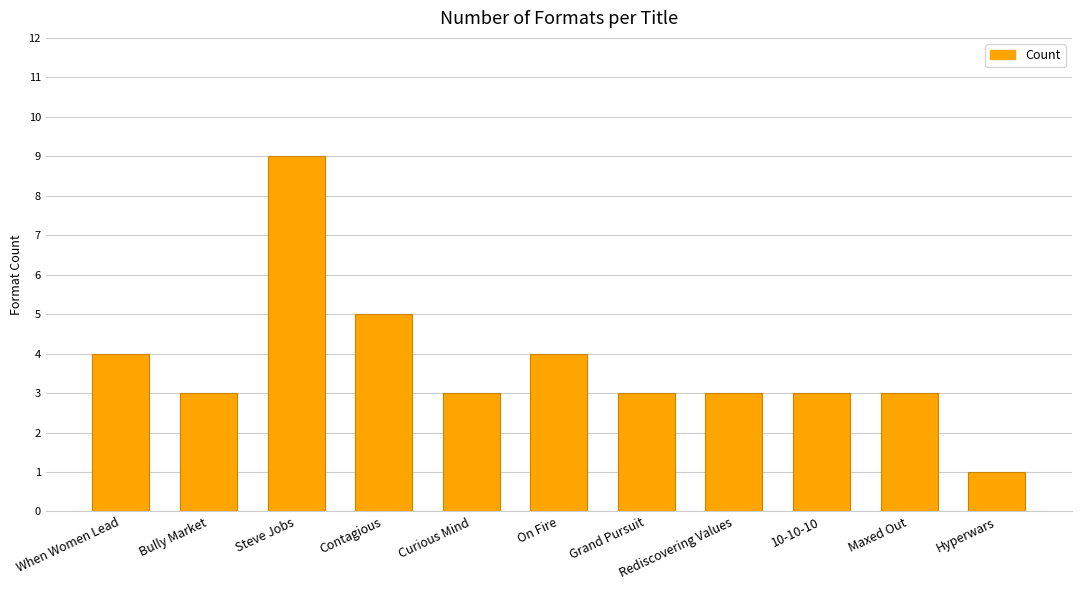

Which category has the lowest value across all series?

Hyperwars